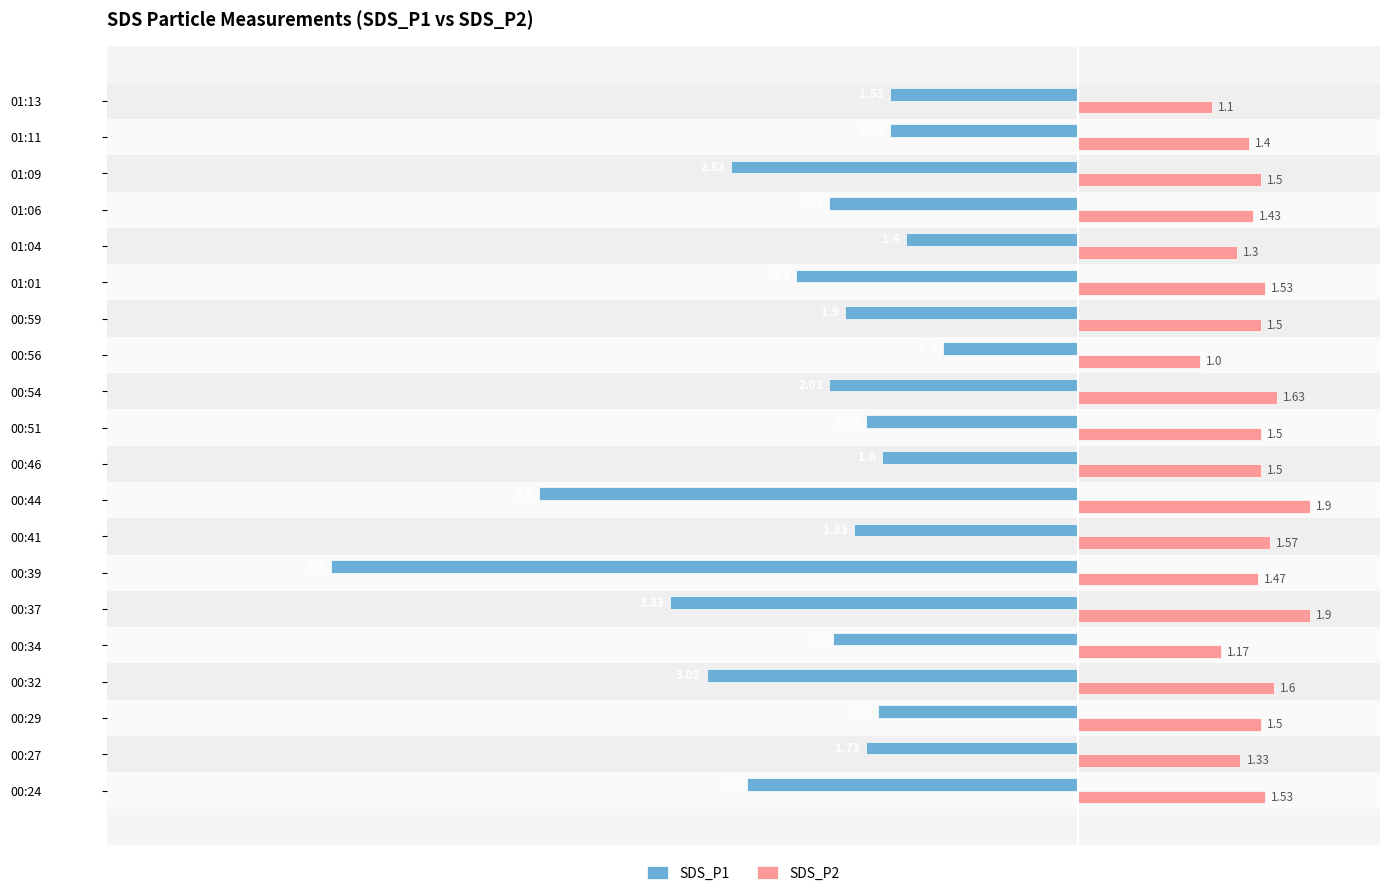

What is the sum of the SDS_P2 values at 01:01 and 00:51?

3.0